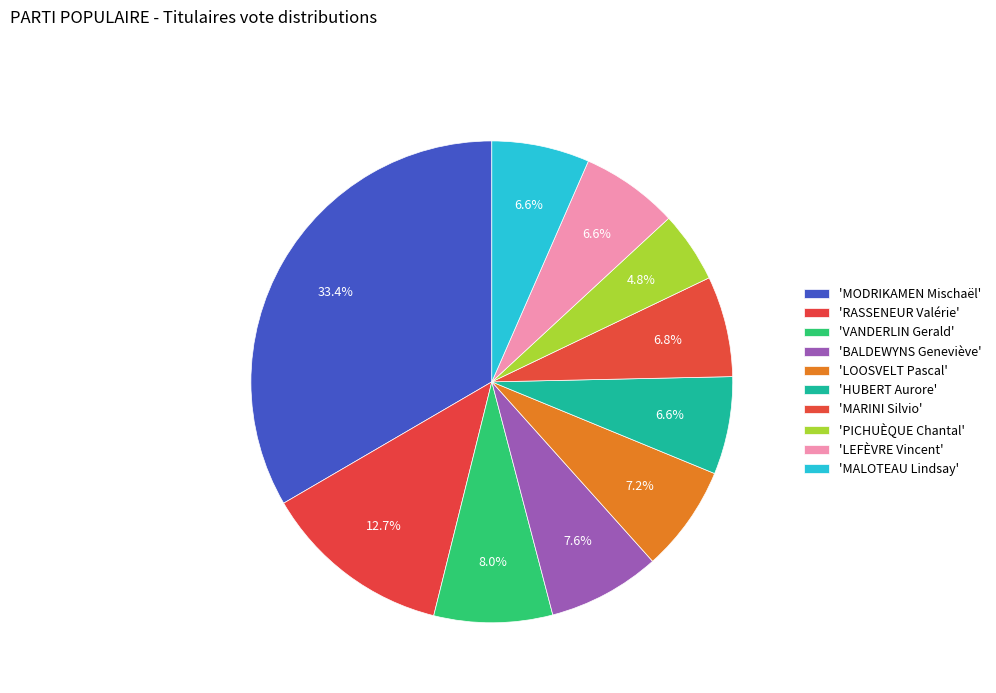

How many slices are in this pie chart?

10